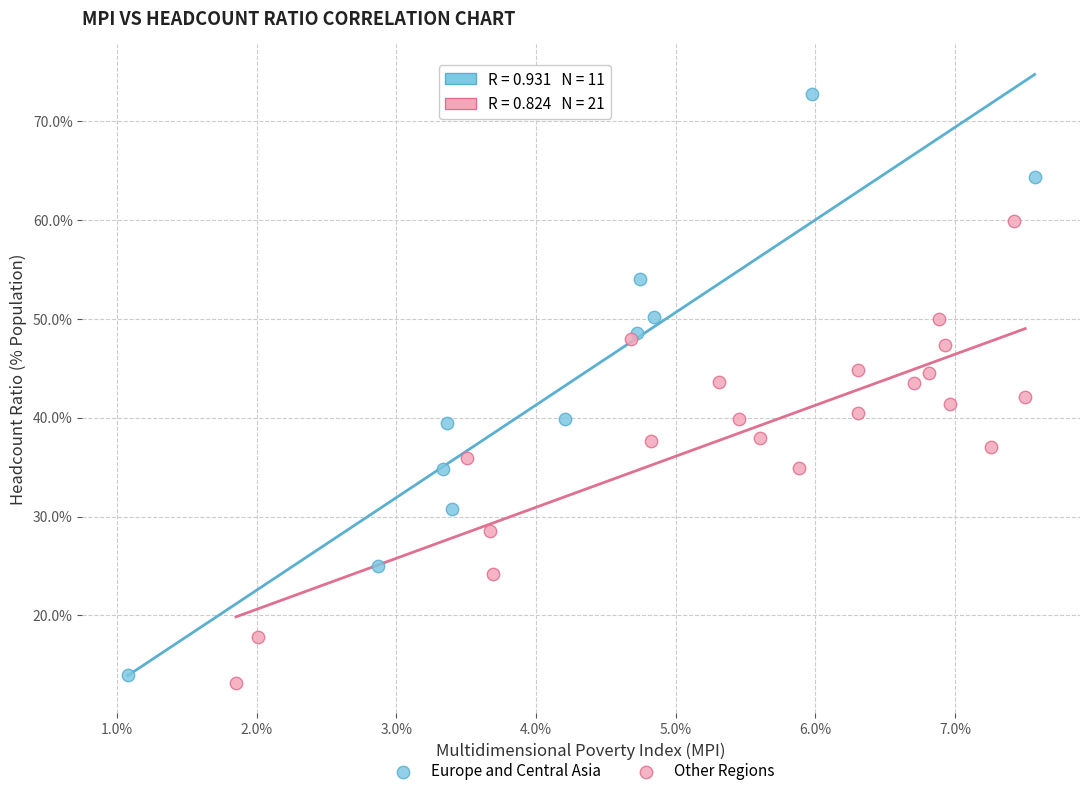

Which series reaches the maximum Y coordinate?

Europe and Central Asia